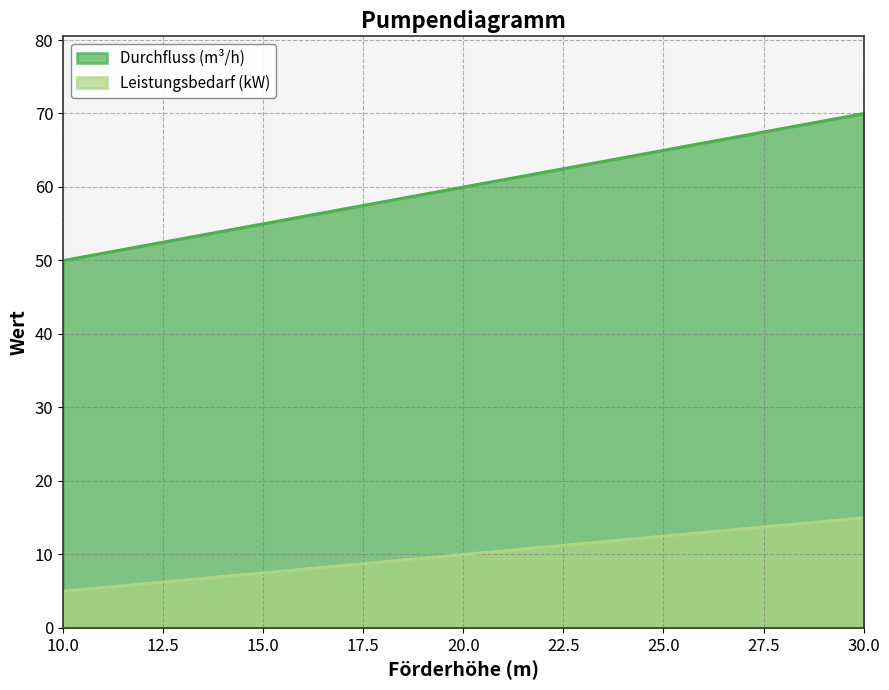

What is the difference between the highest and lowest values at 30.0?

55